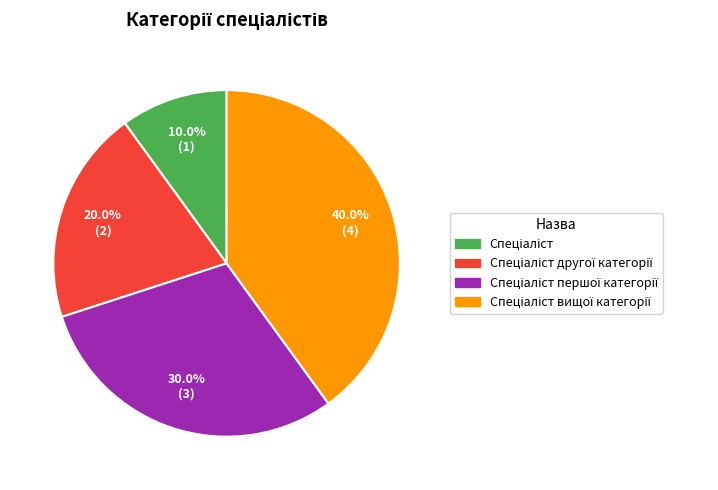

Does any single category account for the majority?

No